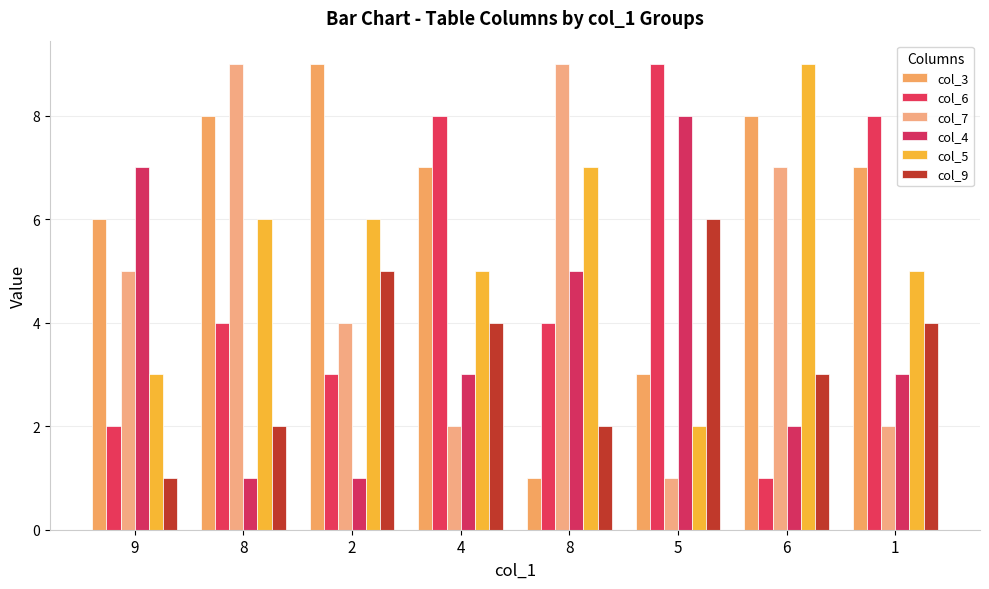

At 6, list the series in order from largest to smallest.

col_5, col_3, col_7, col_9, col_4, col_6